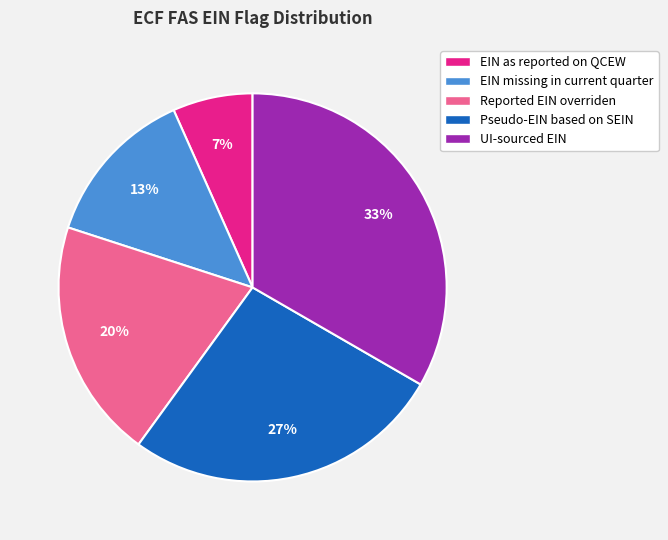

True or false: Pseudo-EIN based on SEIN accounts for 35% of the total.

False